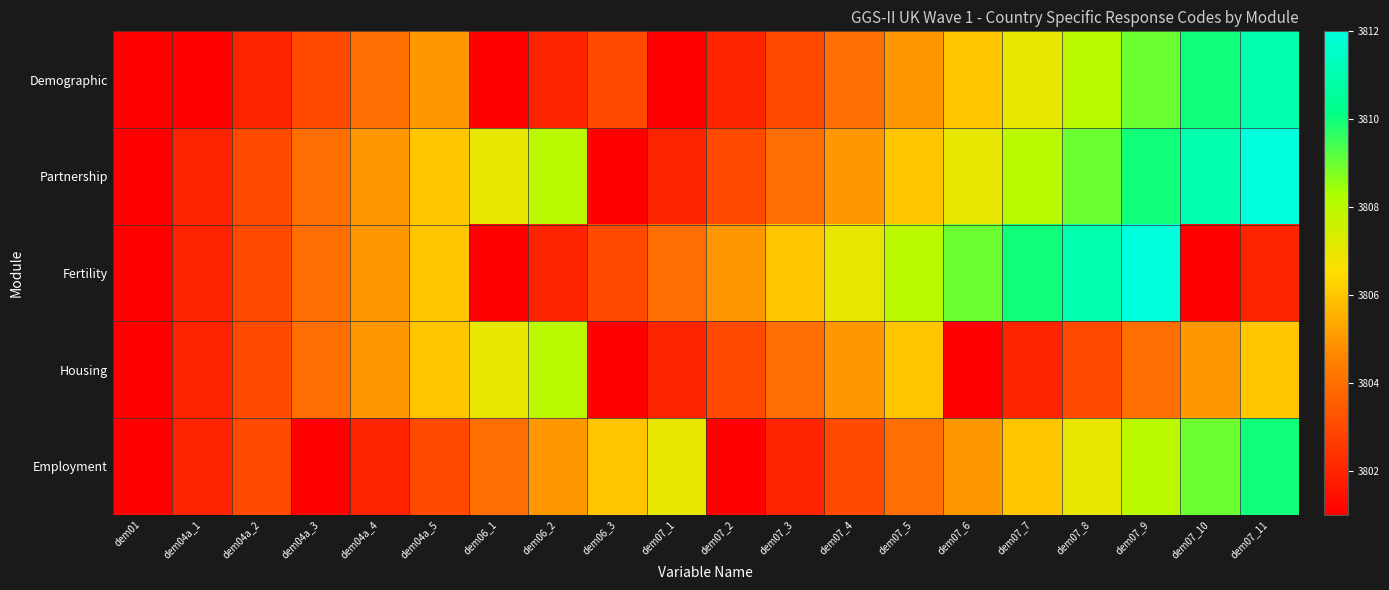

How many categories are shown in the chart?

20